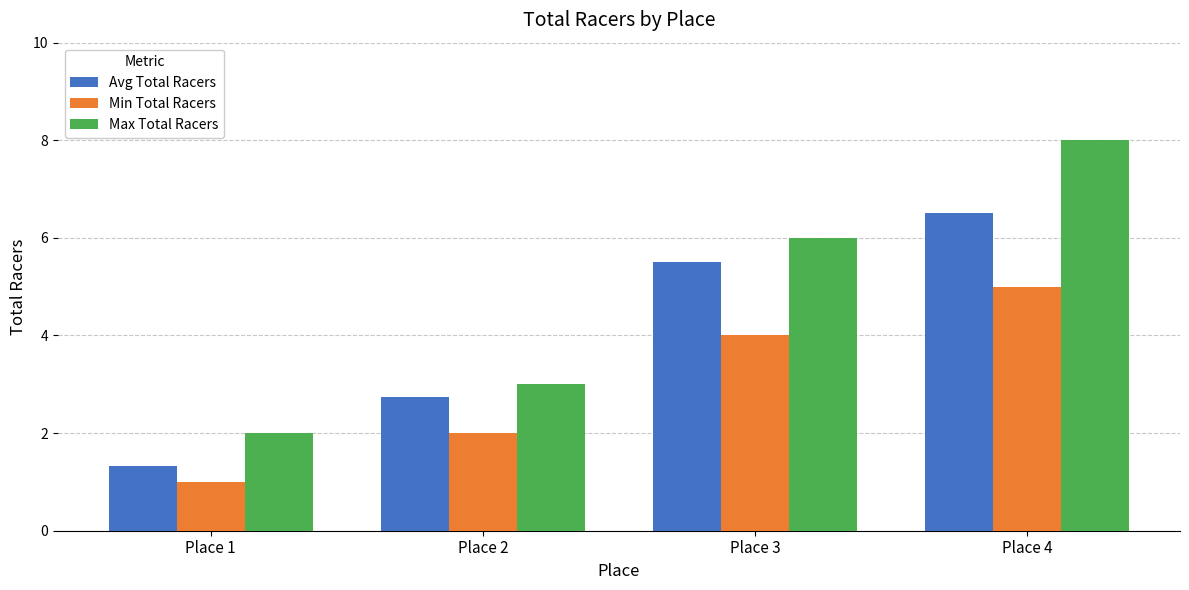

How many data points in Avg Total Racers are above 5?

2